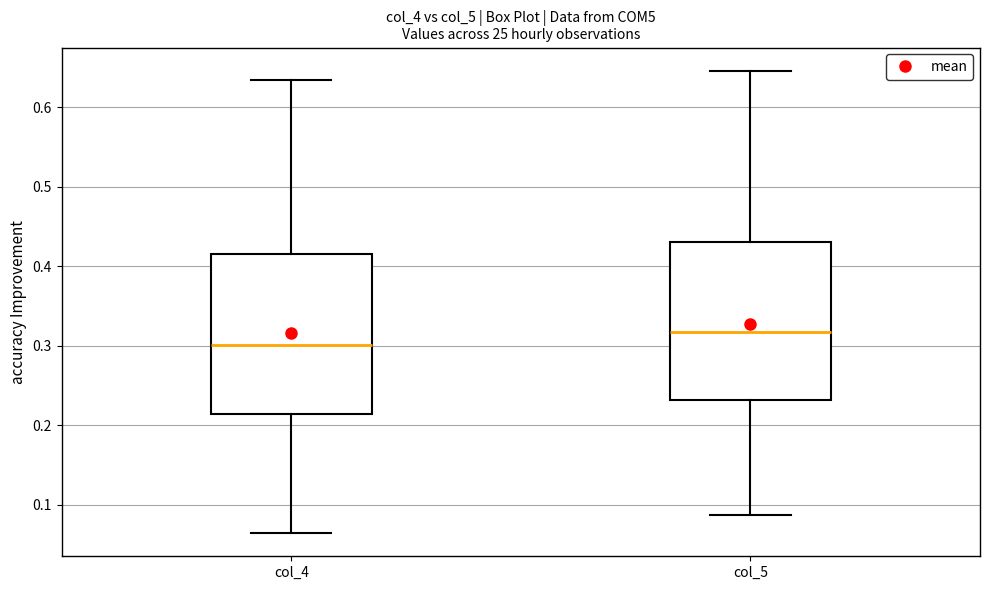

Reading left to right, transcribe this box plot: for each box, give where its median line is, the range the box spans, and where its two whiskers end, as read against the y-axis. The values are not printed on the chart, so give them approximately, as read against the axis.

col_4: median 0.30, box 0.21 to 0.42, whiskers 0.06 to 0.63
col_5: median 0.32, box 0.23 to 0.43, whiskers 0.09 to 0.65